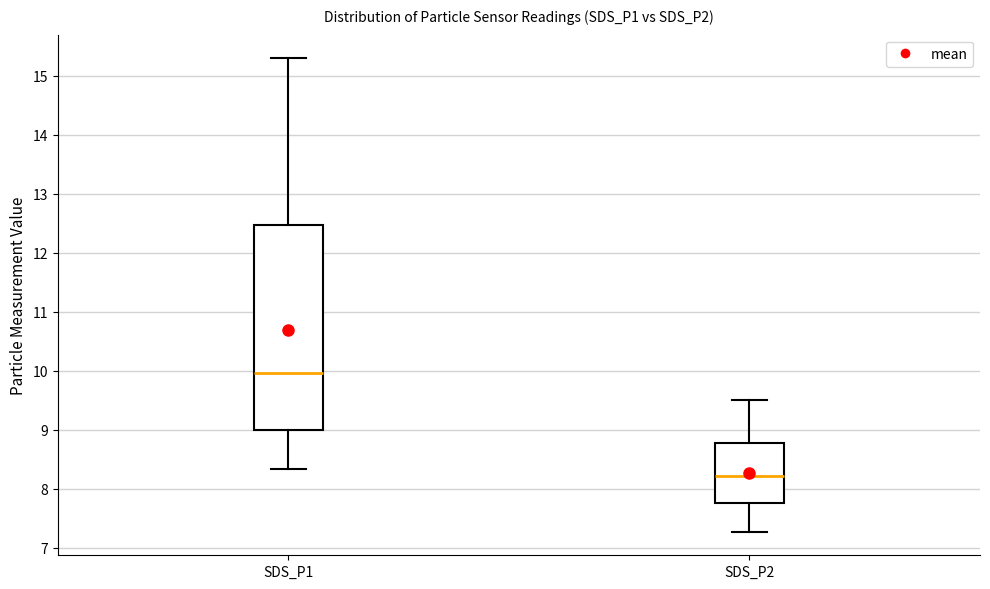

Which box is the tallest, from its lower edge to its upper edge?

SDS_P1